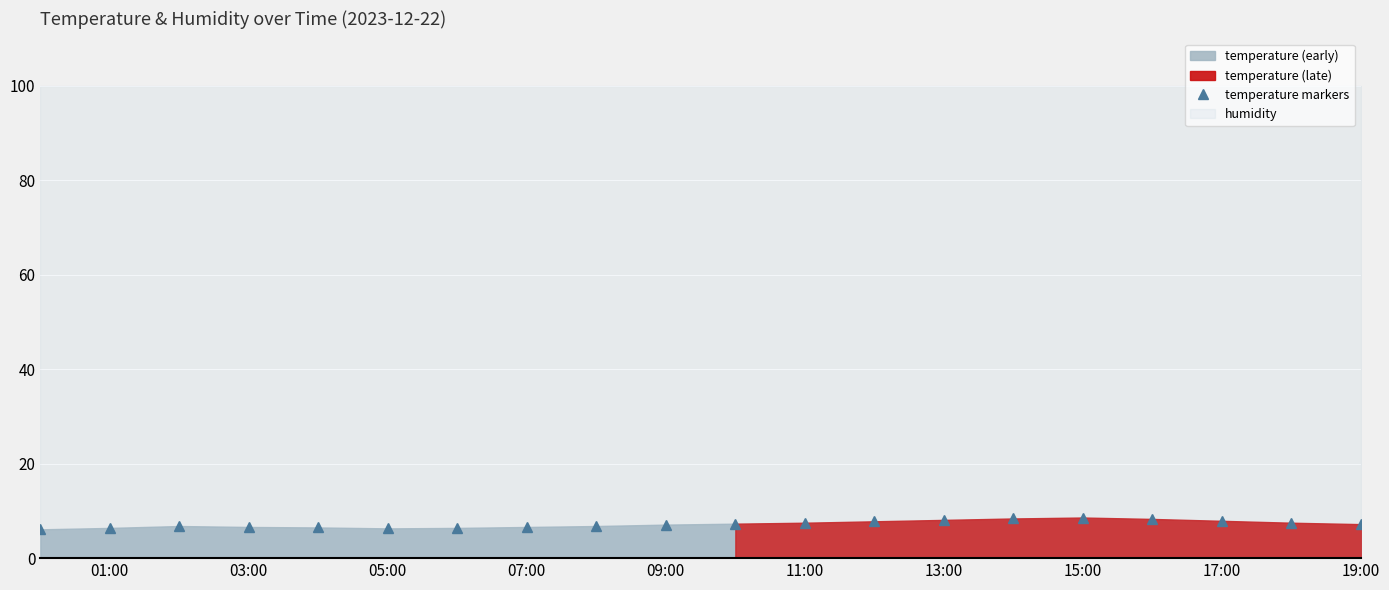

True or false: temperature markers has a value of 2.9 at 15:00.

False